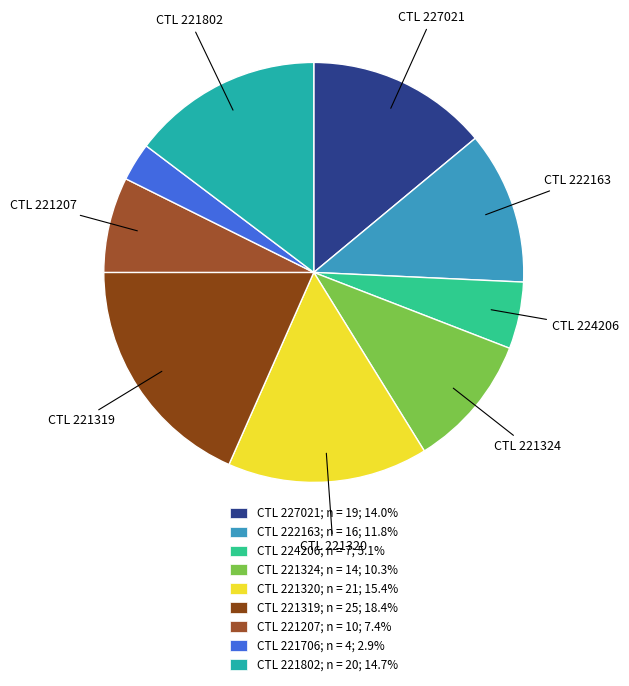

Which slice is the largest?

221319